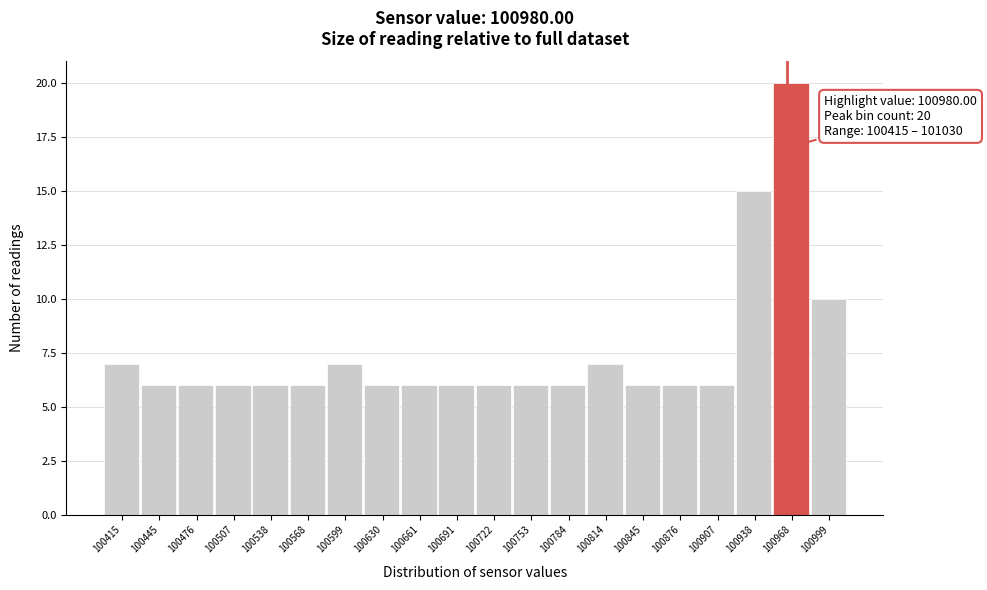

Reading left to right, transcribe all the data shown in this chart.

100415=7	100445=6	100476=6	100507=6	100538=6	100568=6	100599=7	100630=6	100661=6	100691=6	100722=6	100753=6	100784=6	100814=7	100845=6	100876=6	100907=6	100938=15	100968=20	100999=10